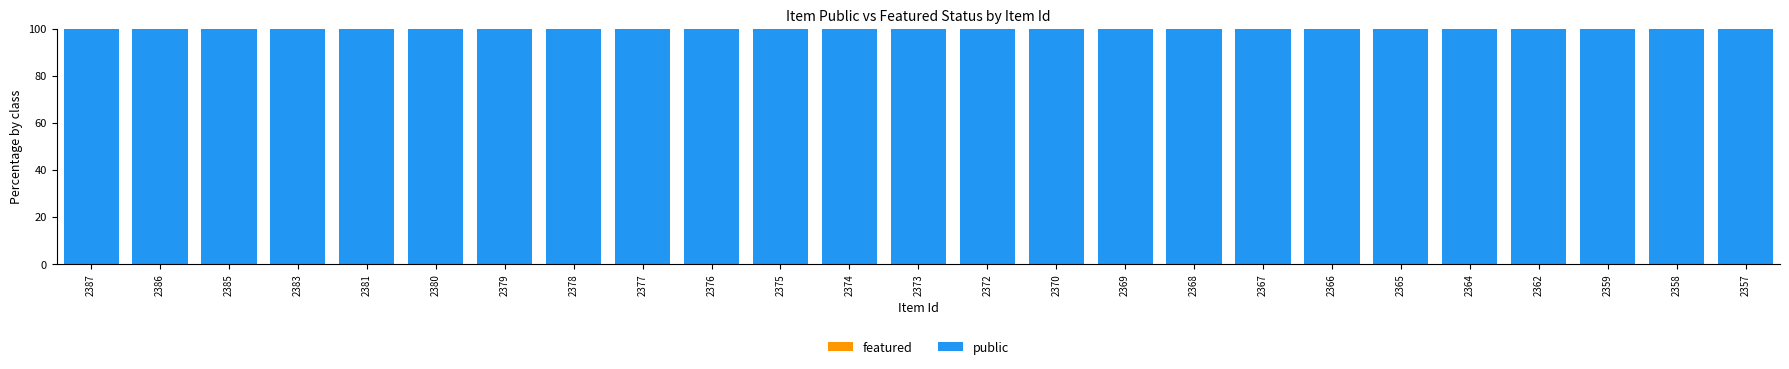

What is the spread (max minus min) of values at 2369?

100